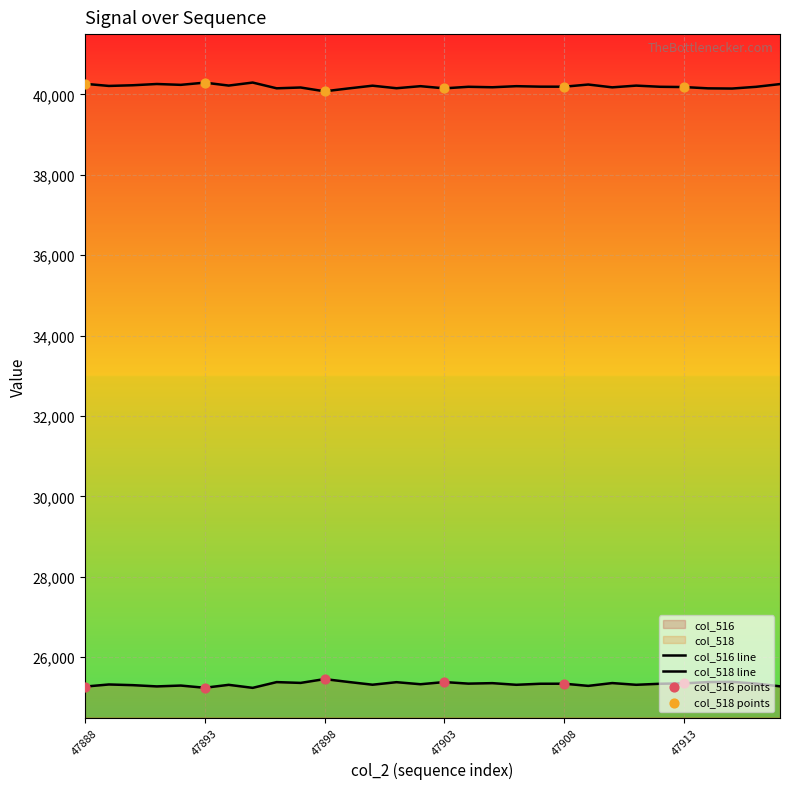

Is the value of col_516 at 47898 greater than the value of col_518 at 47900?

No